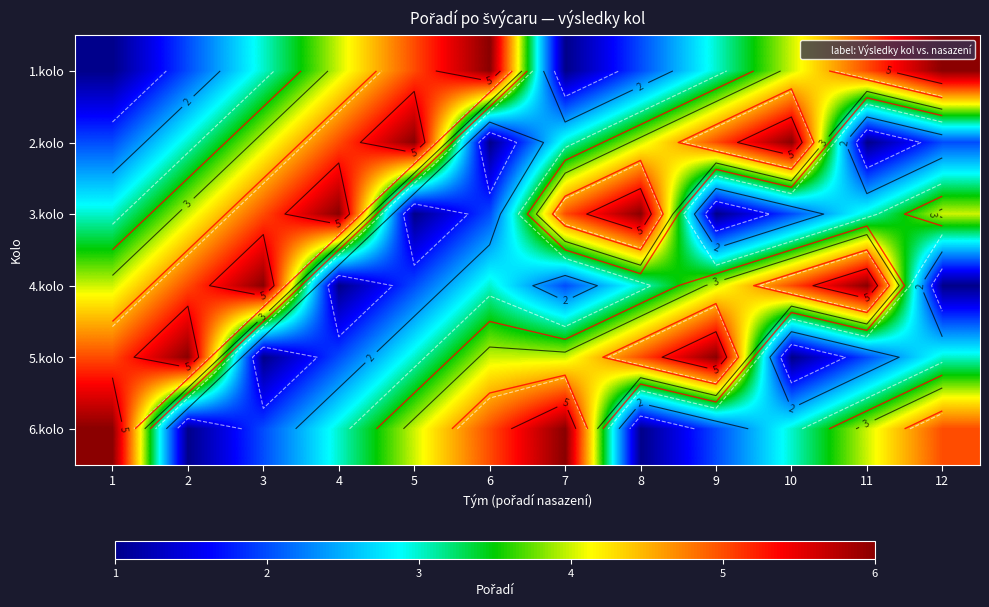

Rank the series at 9 from highest to lowest value.

5.kolo, 2.kolo, 4.kolo, 1.kolo, 6.kolo, 3.kolo